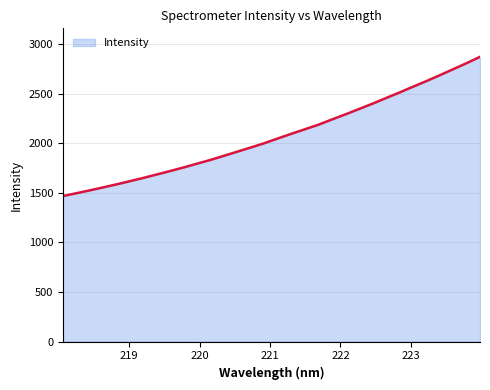

What is the greatest value displayed?

2872.9